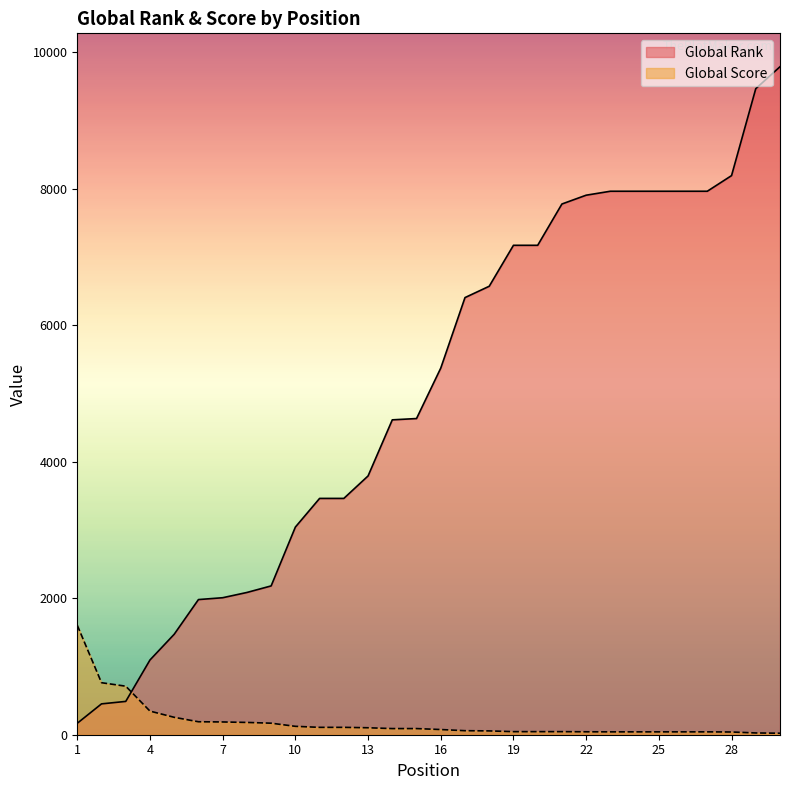

Between 16 and 24, which is larger?

24